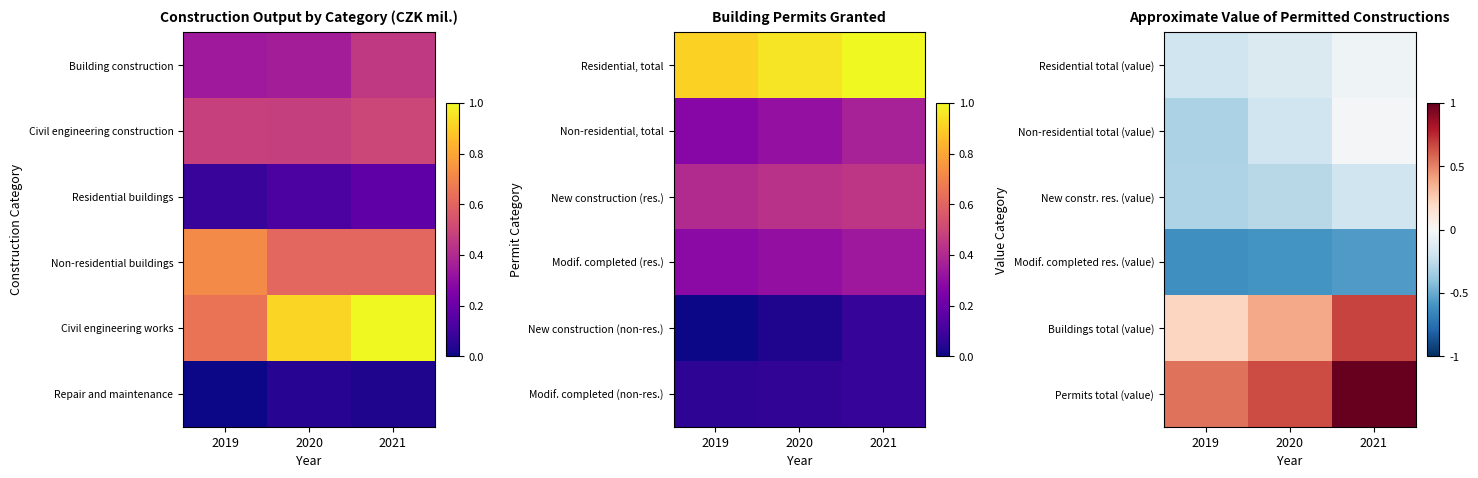

What is the spread (max minus min) of values at 2019?

1.2